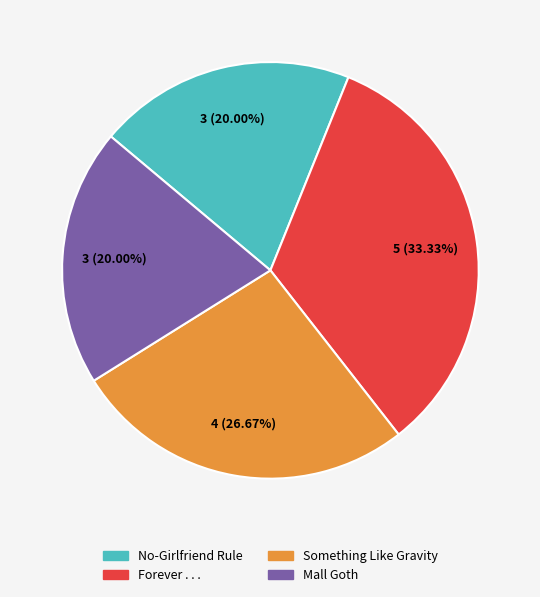

The No-Girlfriend Rule slice represents 8% of the pie. True or false?

False